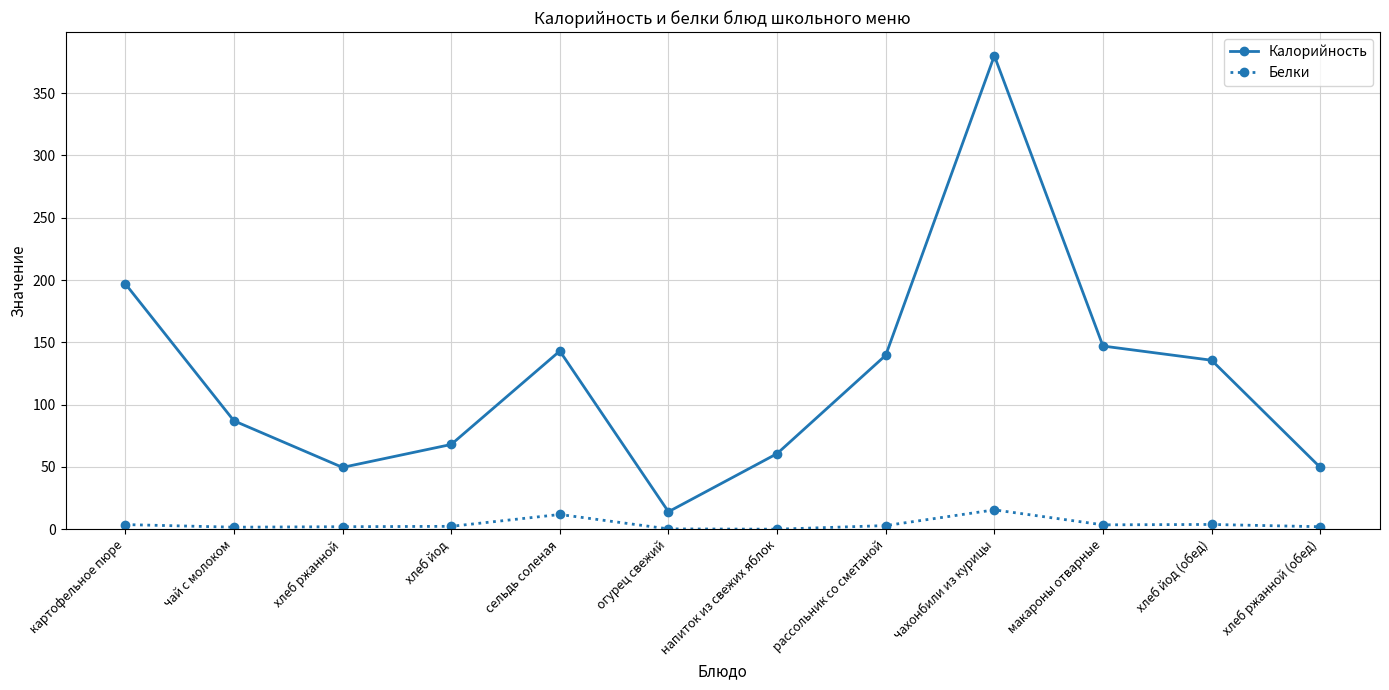

Does the chart display data point markers on the line(s)?

Yes